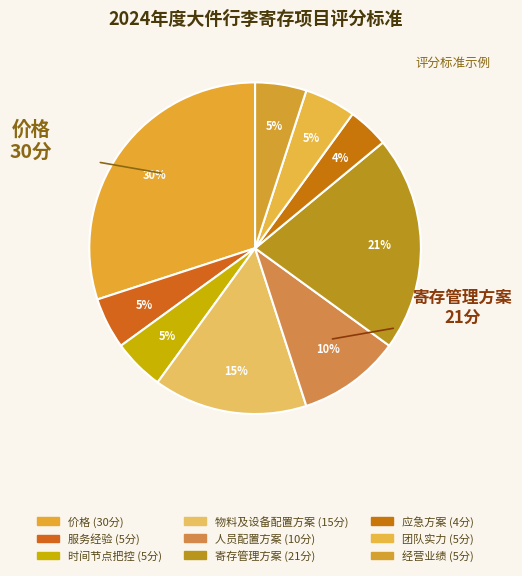

Count the number of slices in the pie.

9